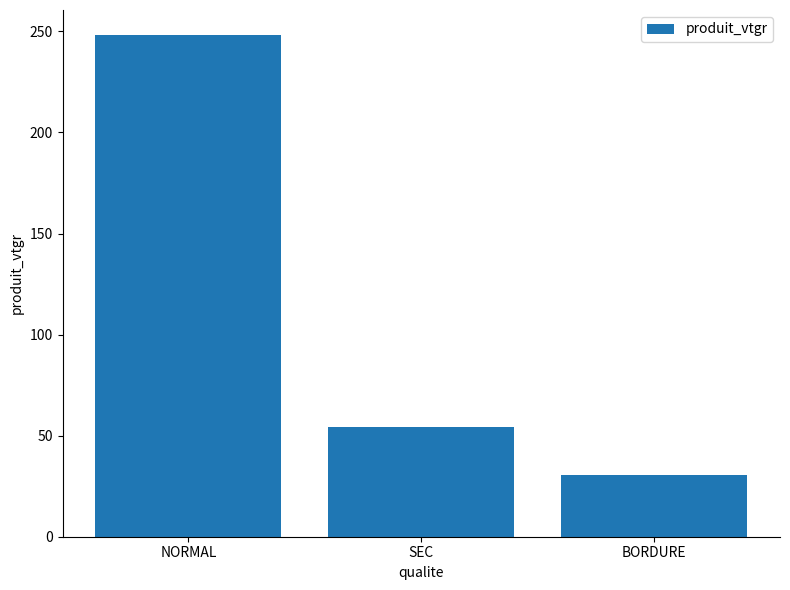

What is the smallest value displayed?

30.5